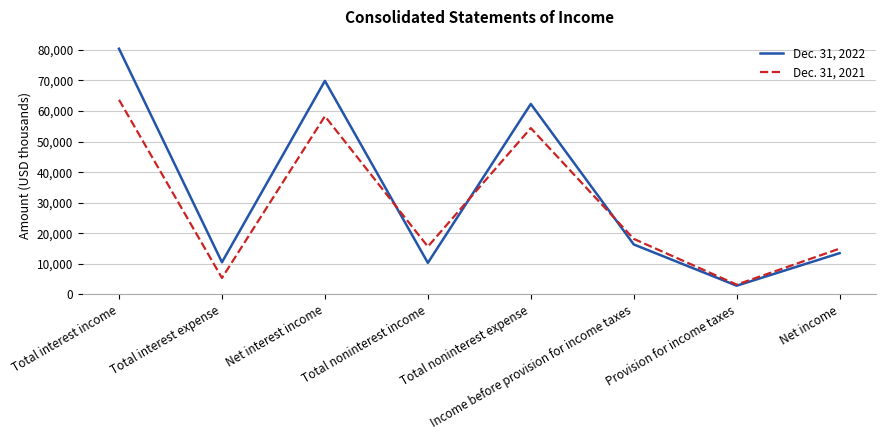

What is the spread (max minus min) of values at Total noninterest income?

5311